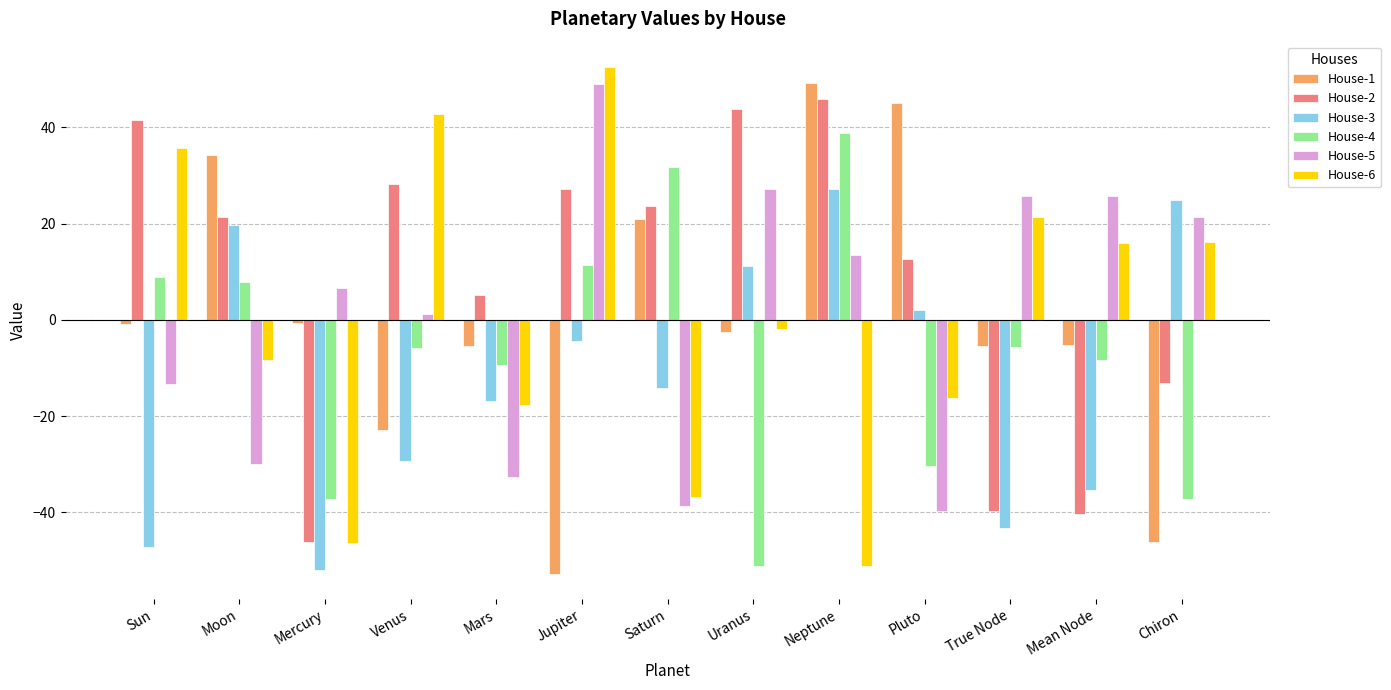

What position from the right is Chiron?

1